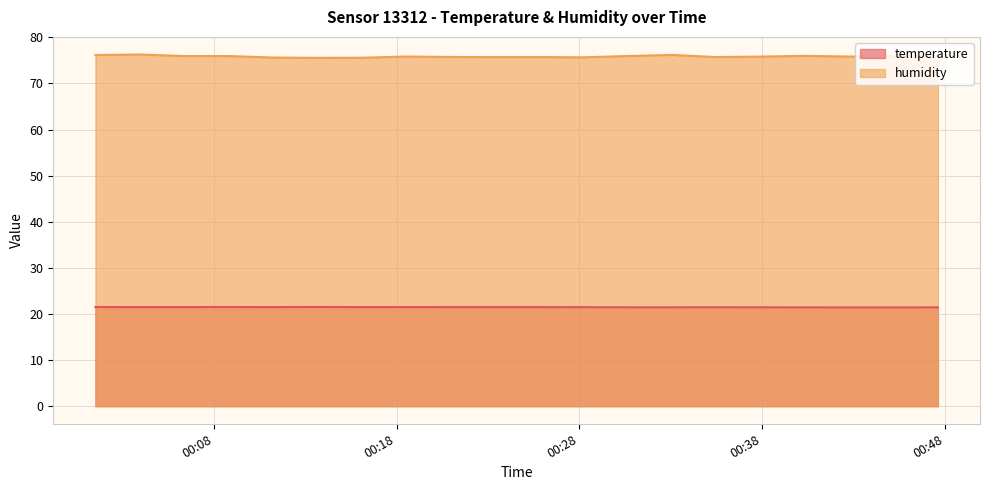

What value does the temperature series have at 2023-07-29T00:33:03?

21.4